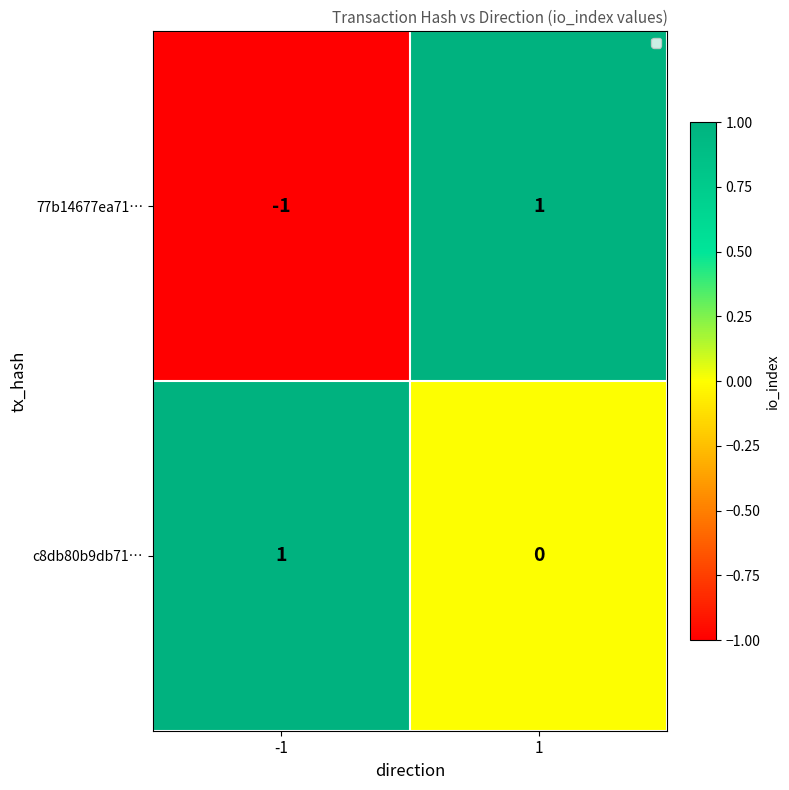

Reading left to right, extract all data points from this chart.

77b14677ea71…: -1=-1	1=1
c8db80b9db71…: -1=1	1=0